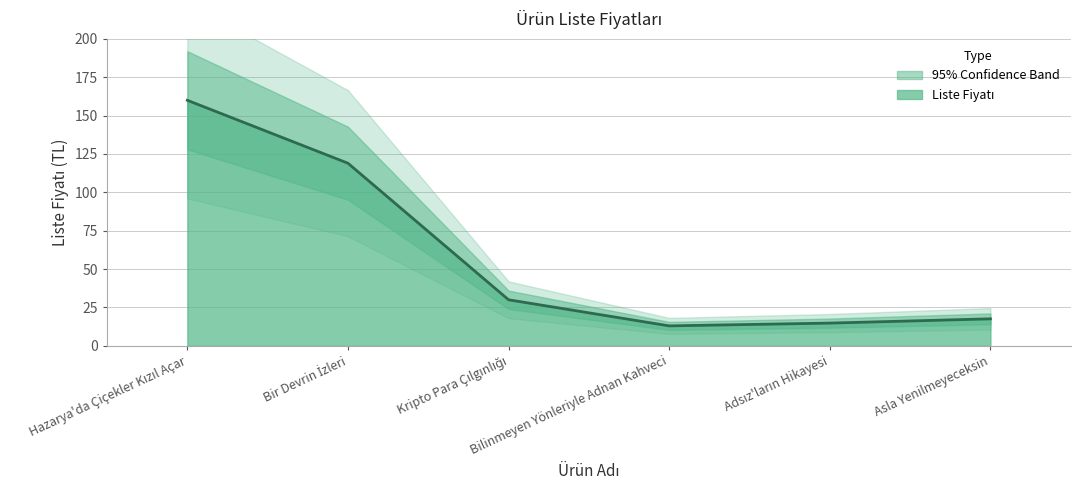

What is the difference between the values at Bilinmeyen Yönleriyle Adnan Kahveci and Hazarya'da Çiçekler Kızıl Açar?

147.0